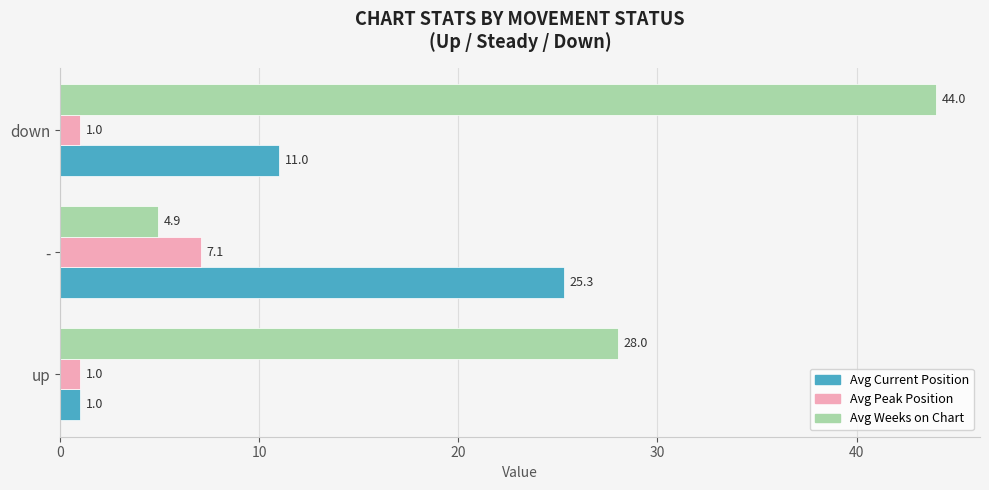

What is the sum of all Avg Peak Position values?

9.1